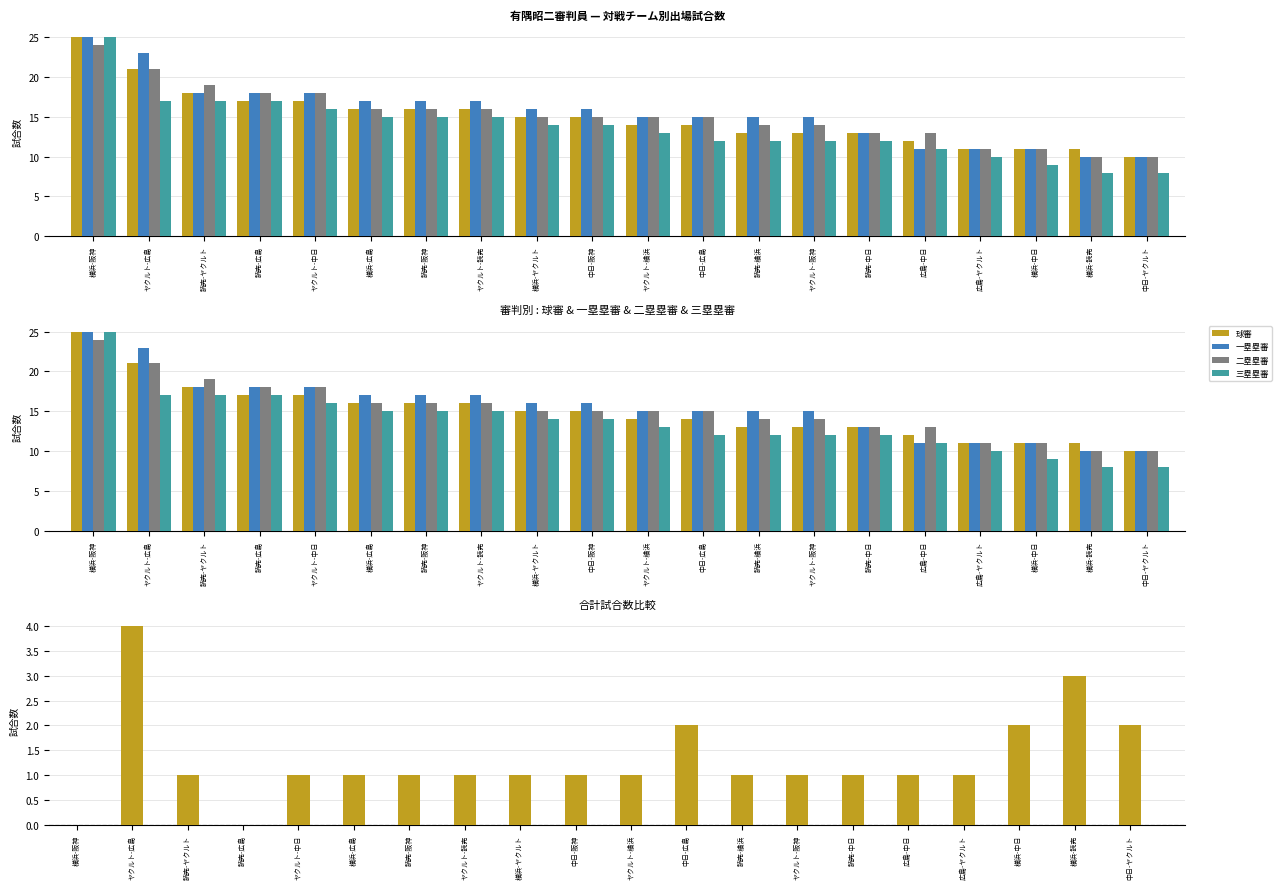

Reading right to left, what are all the values shown in this chart?

球審: 10	11	11	11	12	13	13	13	14	14	15	15	16	16	16	17	17	18	21	25
一塁塁審: 10	10	11	11	11	13	15	15	15	15	16	16	17	17	17	18	18	18	23	25
二塁塁審: 10	10	11	11	13	13	14	14	15	15	15	15	16	16	16	18	18	19	21	24
三塁塁審: 8	8	9	10	11	12	12	12	12	13	14	14	15	15	15	16	17	17	17	25
球審 − 三塁塁審: 2	3	2	1	1	1	1	1	2	1	1	1	1	1	1	1	0	1	4	0